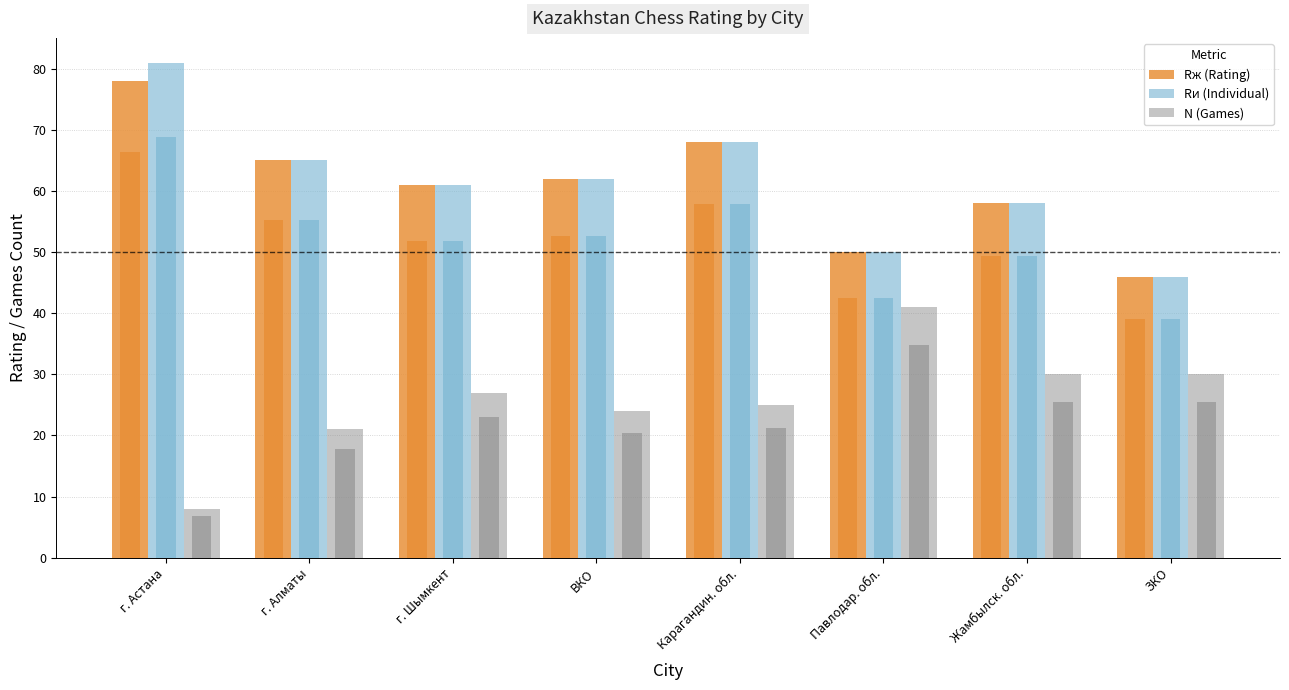

The value of Rж (Rating) at г. Алматы is 33. True or false?

False